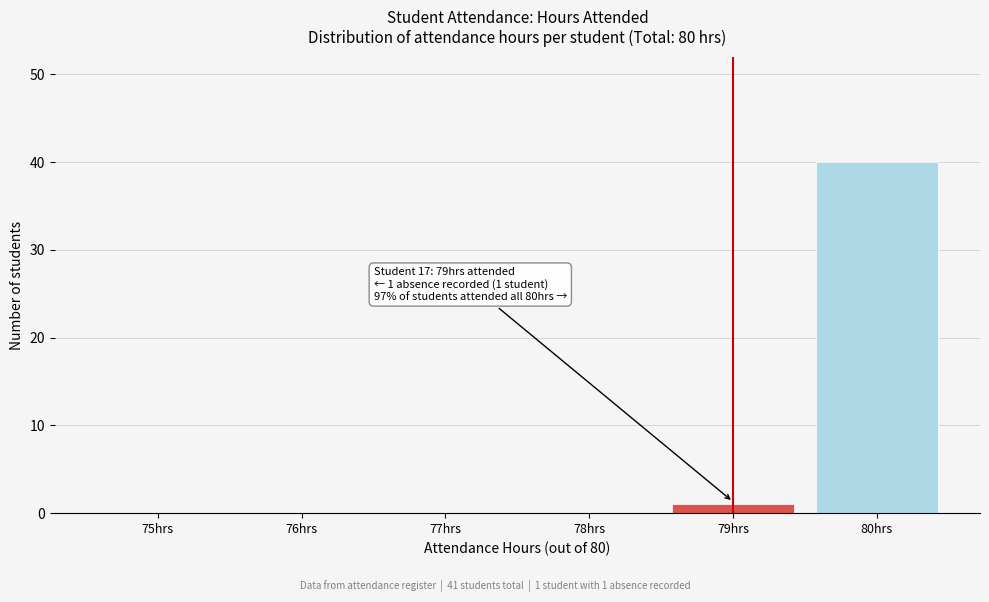

Reading left to right, extract all data points from this chart.

75hrs=0	76hrs=0	77hrs=0	78hrs=0	79hrs=1	80hrs=40